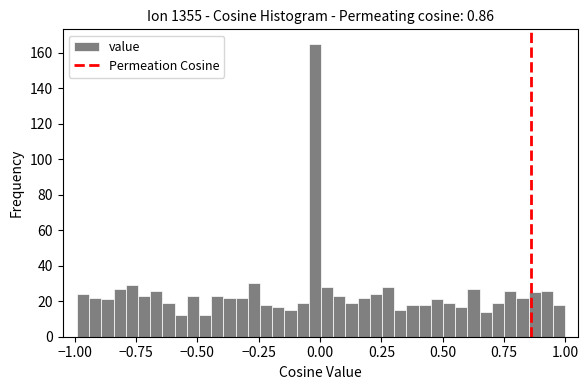

Around what value on the x-axis is the tallest bar? Give the approximate position of its centre, as read against the axis.

0.00